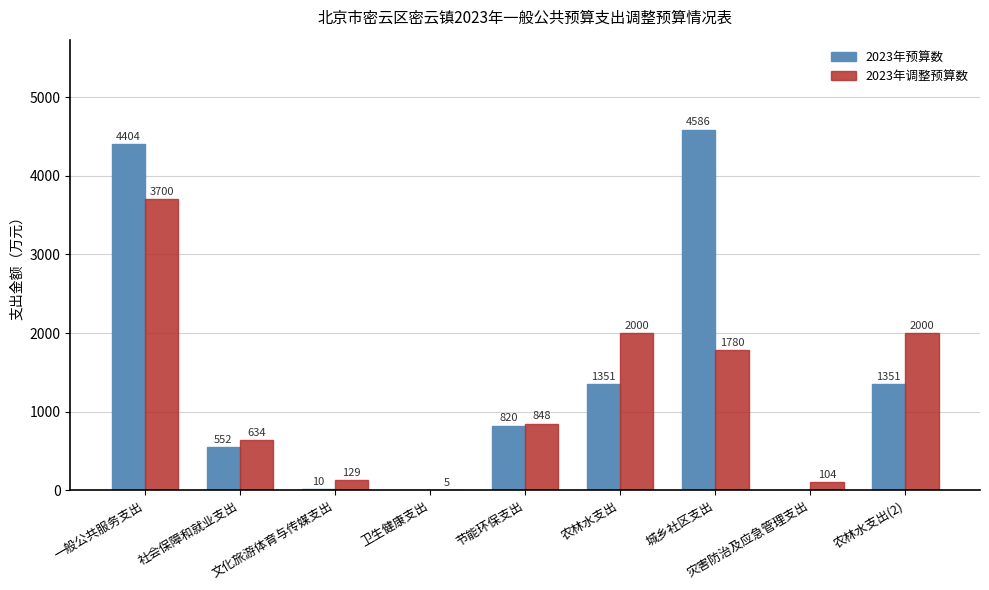

Which series has the largest total across all categories?

2023年预算数